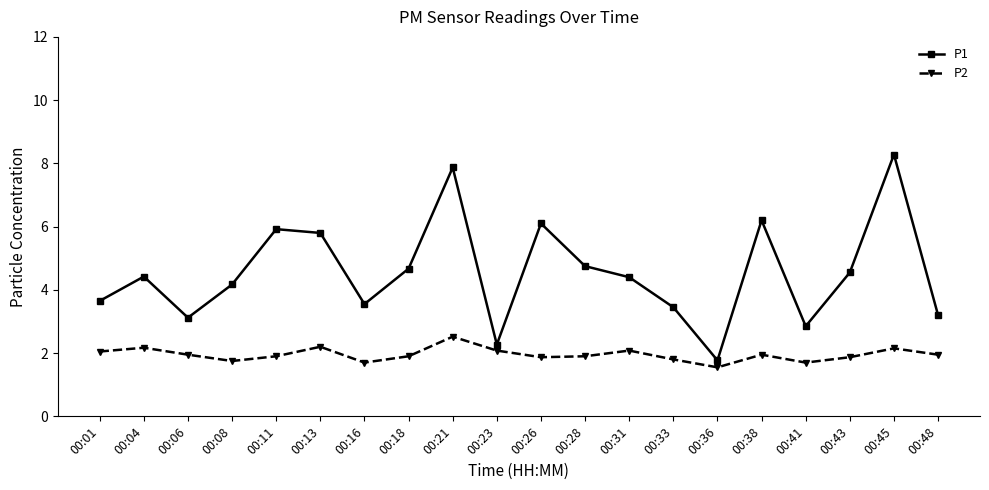

How many data points in P1 are less than 4?

8